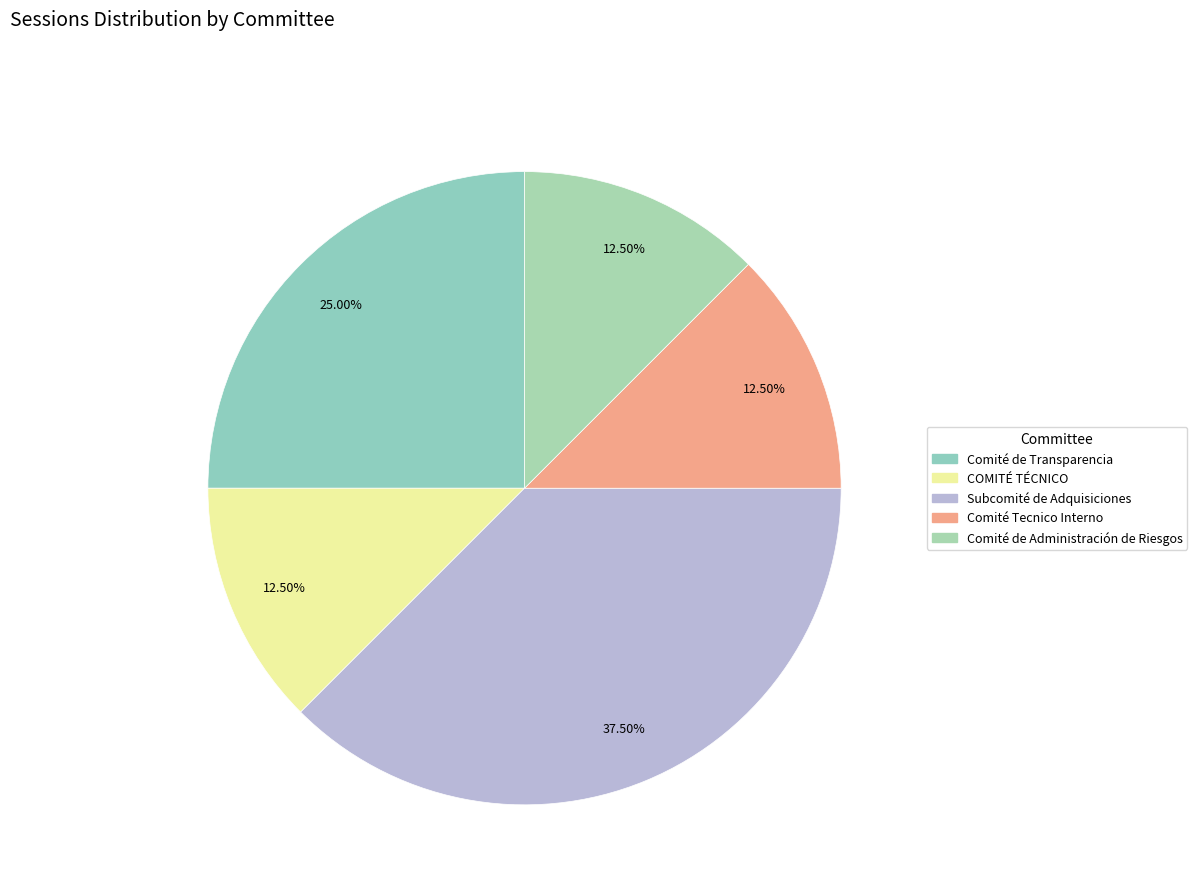

What percentage is the Subcomité de Adquisiciones slice, to the nearest percent?

38%